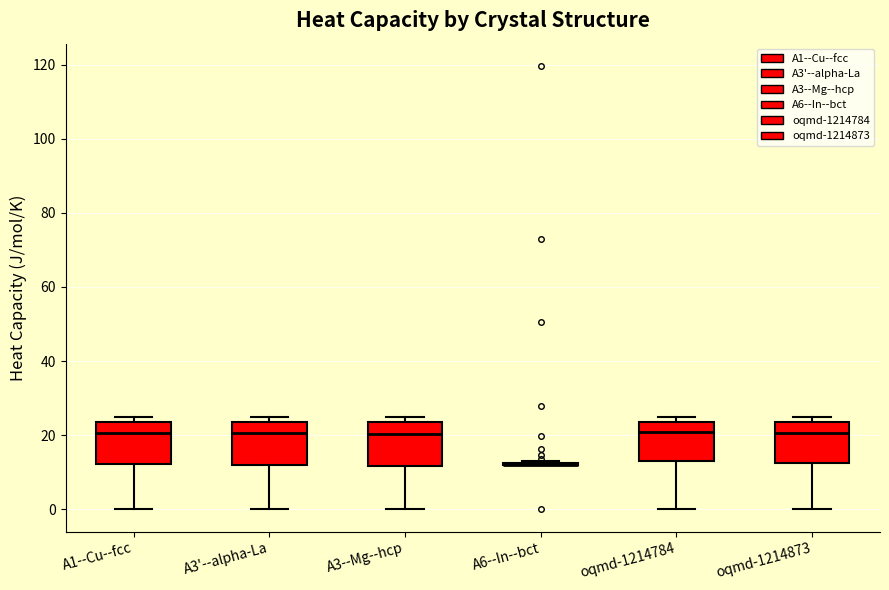

Where does the median line of the box for A3--Mg--hcp sit on the y-axis? The values are not printed on the chart, so give them approximately, as read against the axis.

20